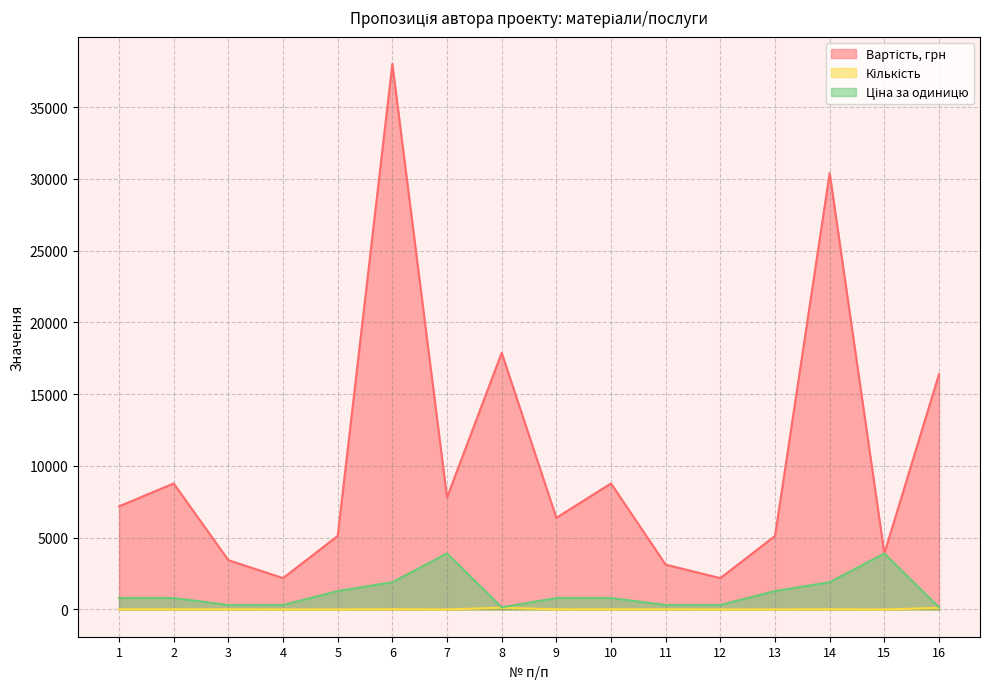

Reading right to left, extract all data points from this chart.

Вартість, грн: 16=16390	15=3900	14=30400	13=5120	12=2184	11=3120	10=8778	9=6384	8=17880	7=7800	6=38000	5=5120	4=2184	3=3432	2=8778	1=7182
Кількість: 16=110	15=1	14=16	13=4	12=7	11=10	10=11	9=8	8=120	7=2	6=20	5=4	4=7	3=11	2=11	1=9
Ціна за одиницю: 16=149	15=3900	14=1900	13=1280	12=312	11=312	10=798	9=798	8=149	7=3900	6=1900	5=1280	4=312	3=312	2=798	1=798